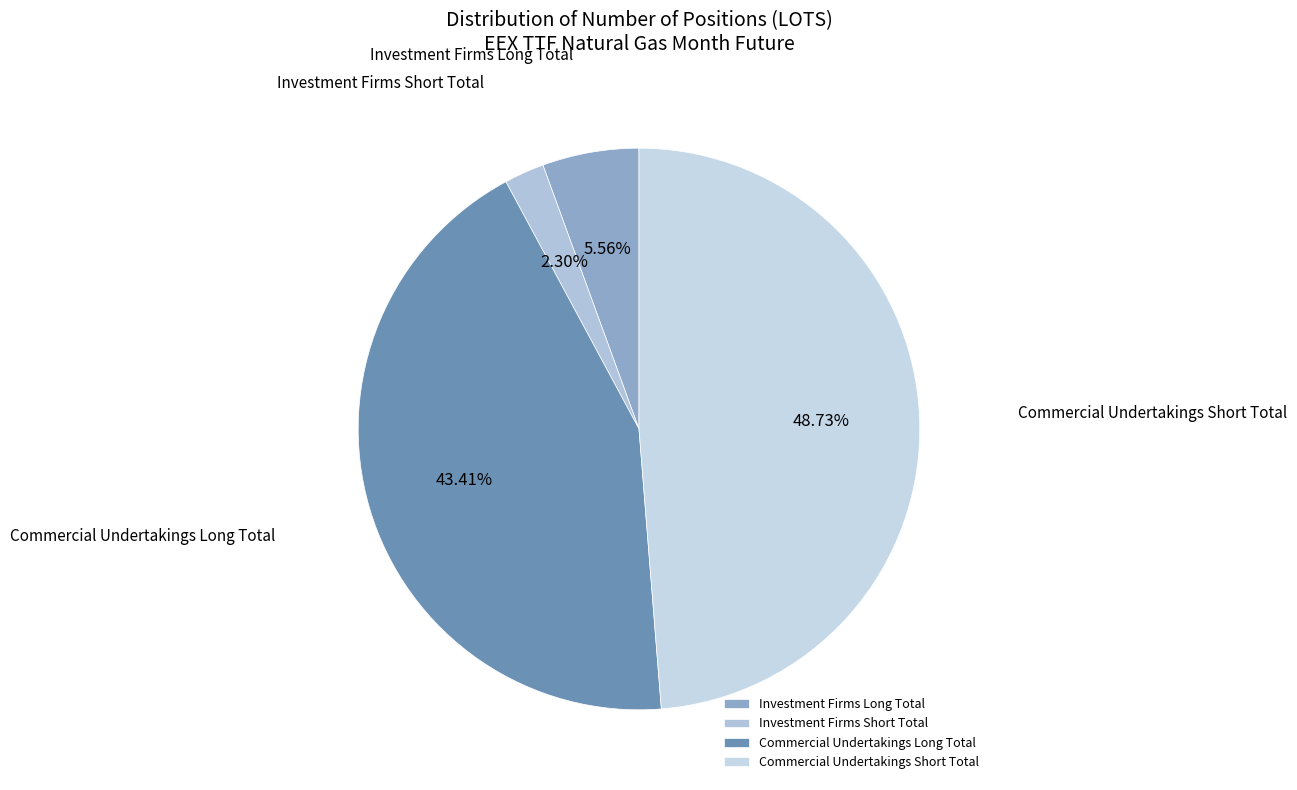

To the nearest percent, what is the average slice percentage?

25%